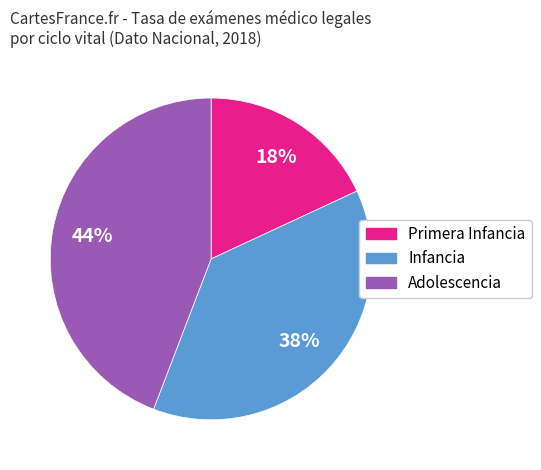

Rank the categories by value from lowest to highest.

Primera Infancia, Infancia, Adolescencia